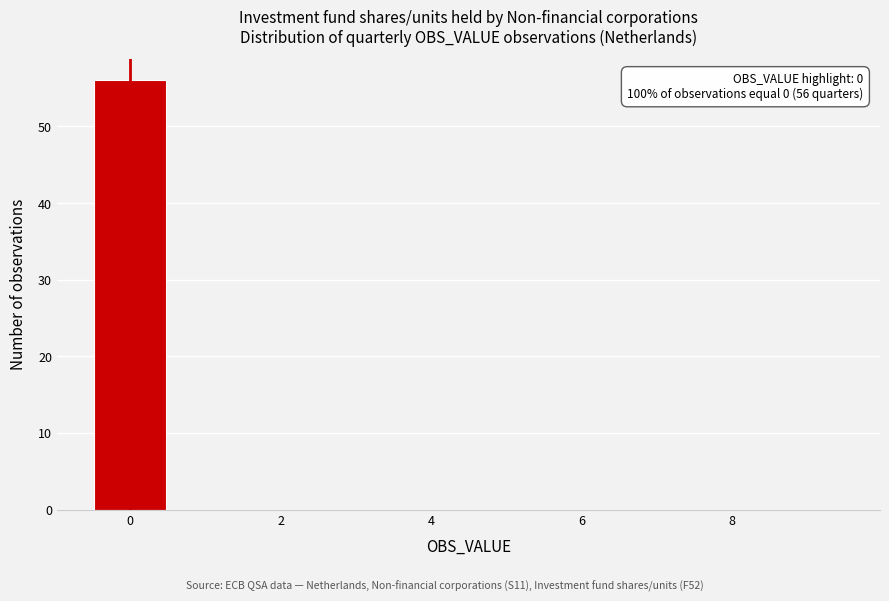

Which range on the x-axis has the tallest bar?

-0.5 to 0.5